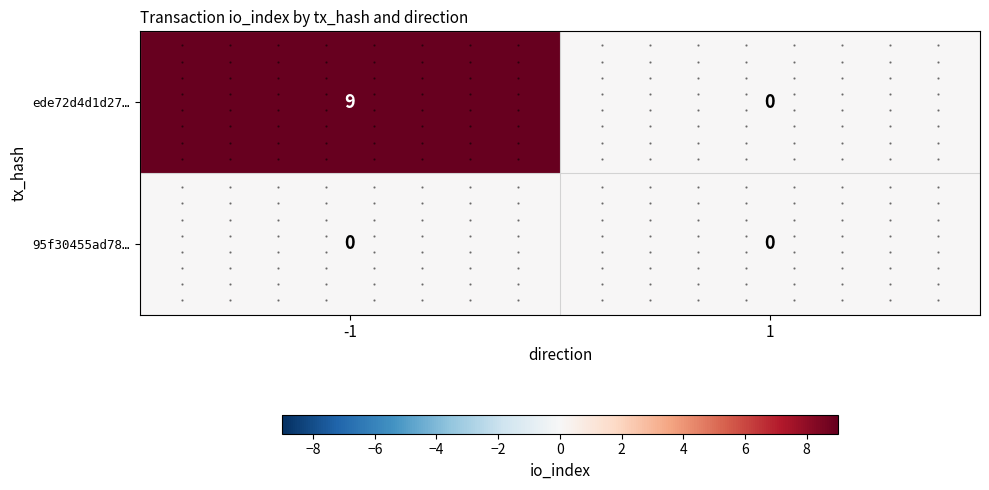

Which series changed the most between -1 and 1?

ede72d4d1d27…